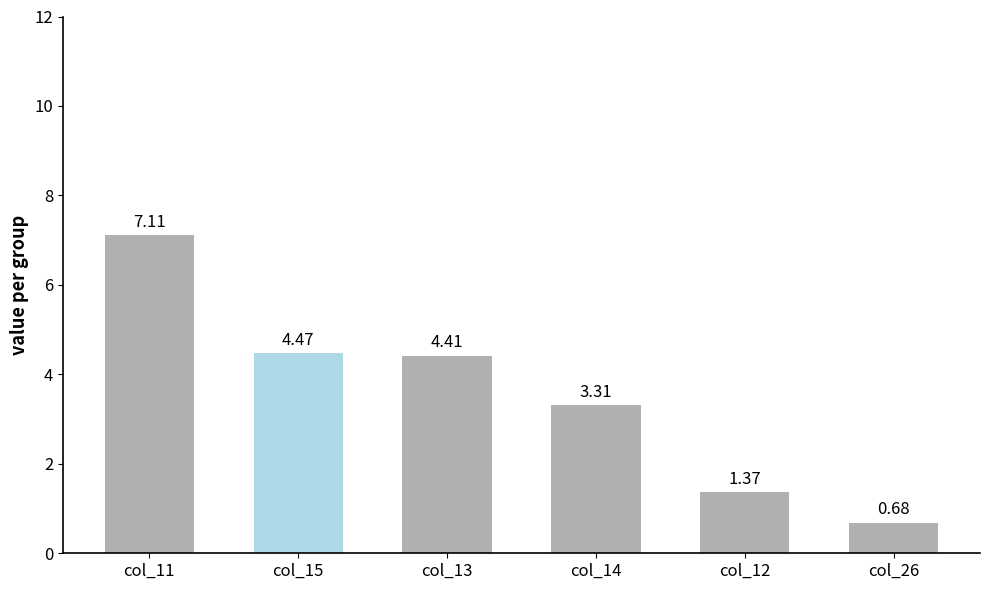

Rank the categories by value from lowest to highest.

col_26, col_12, col_14, col_13, col_15, col_11